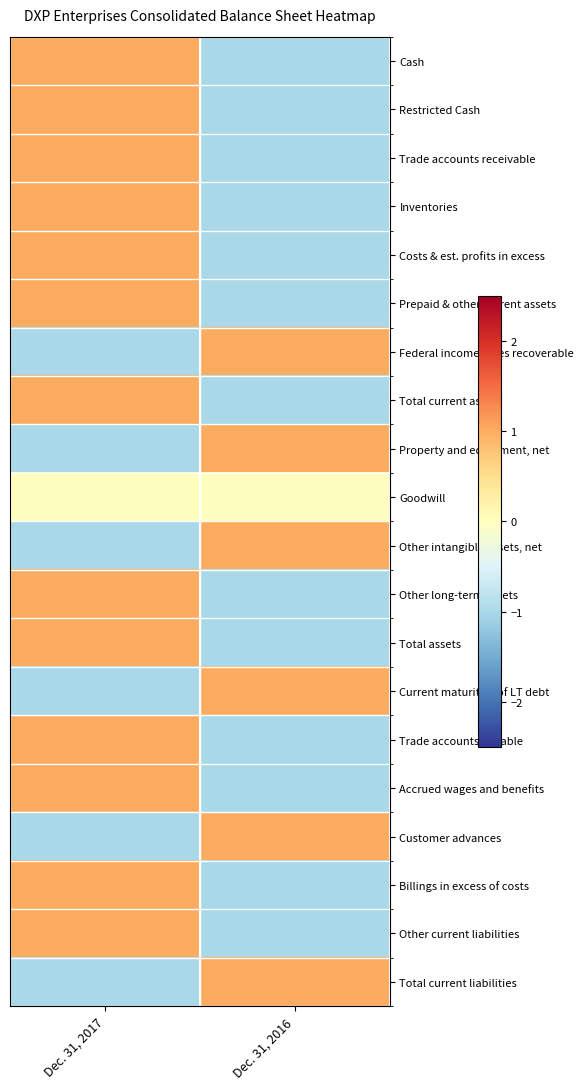

What is the total value across all series at Dec. 31, 2016?

-7